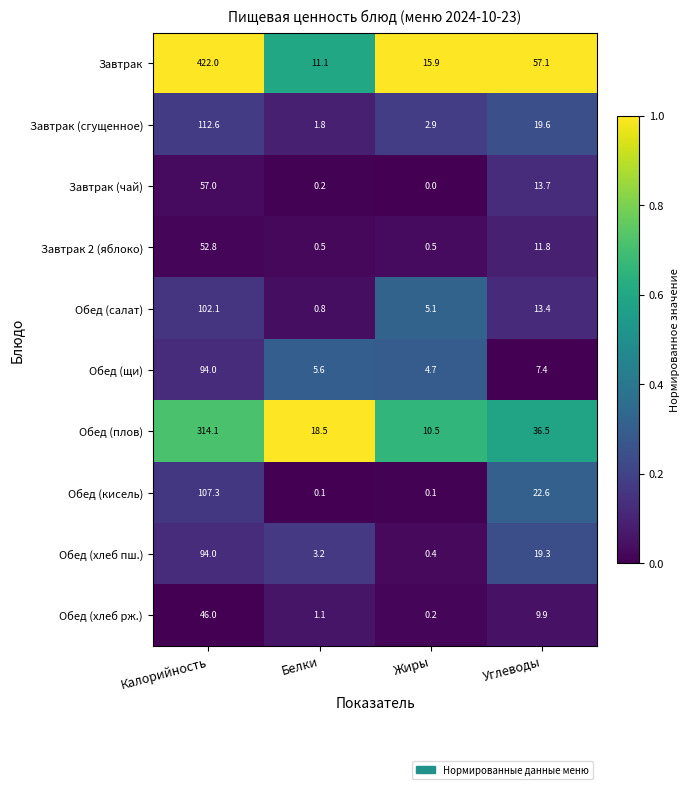

How many distinct data groups are displayed?

10